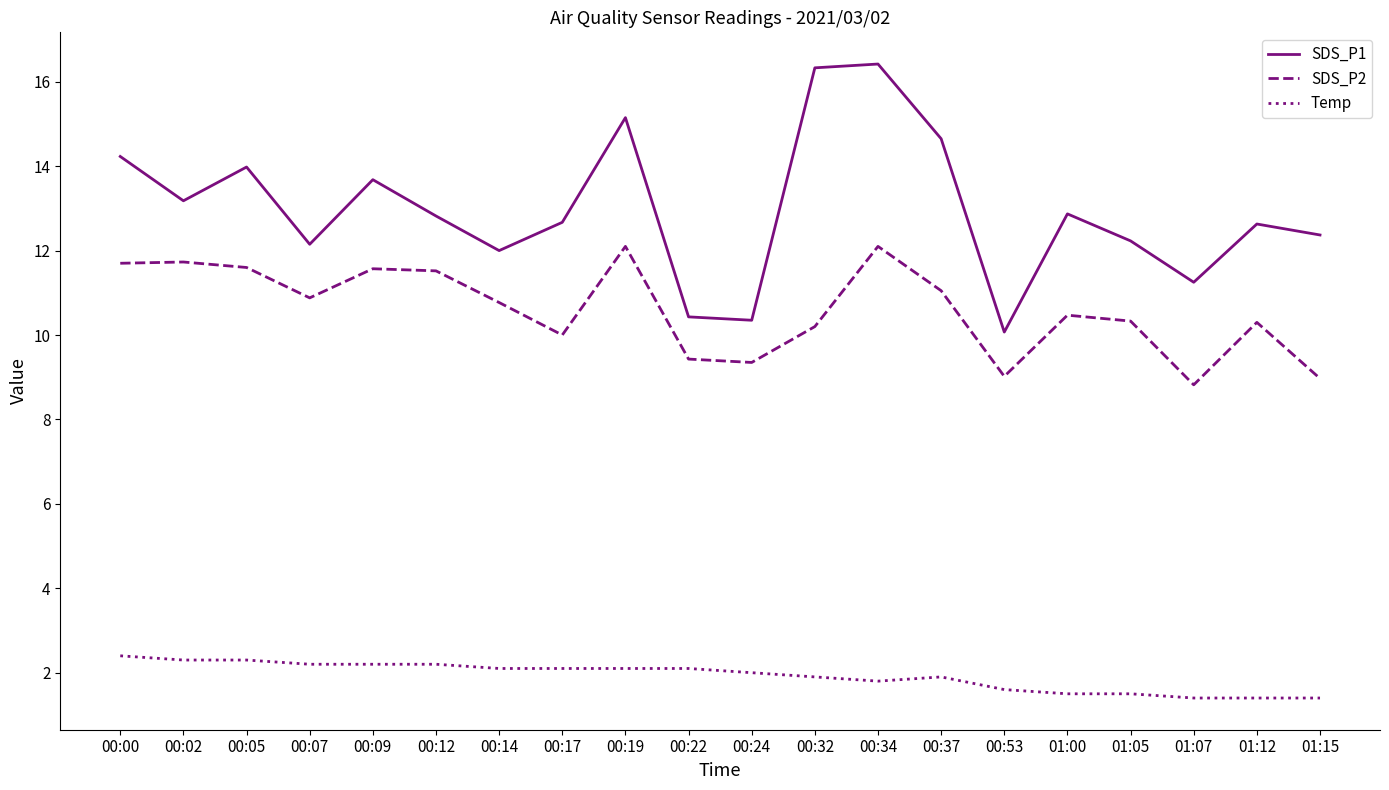

What is the spread (max minus min) of values at 00:09?

11.5